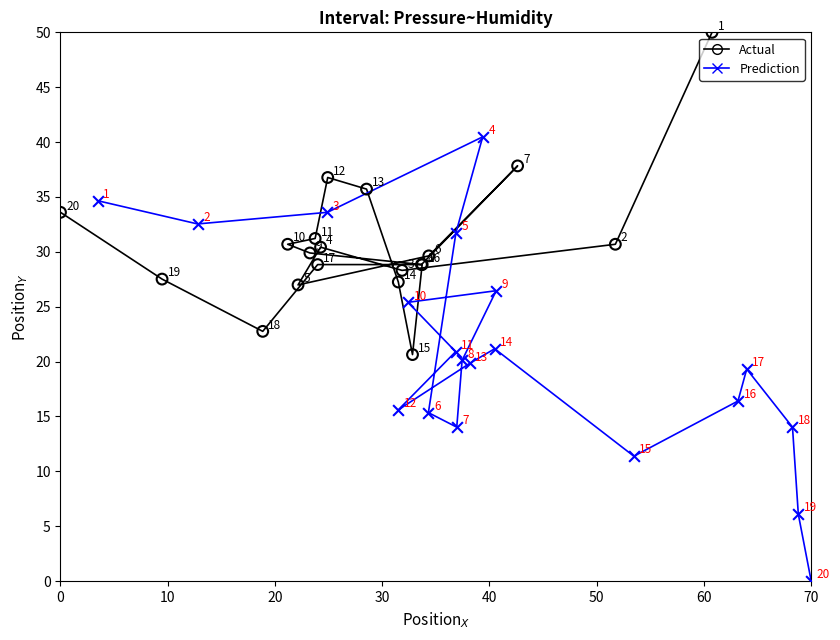

Which series reaches the minimum Y coordinate?

Prediction